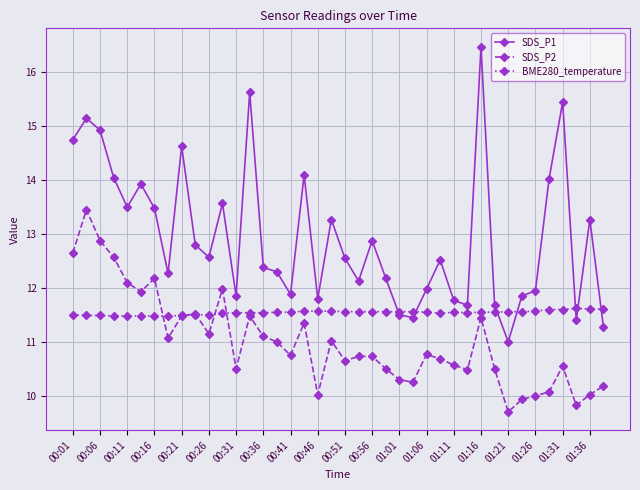

What is the difference between the maximum and second lowest values in the BME280_temperature series?

0.1